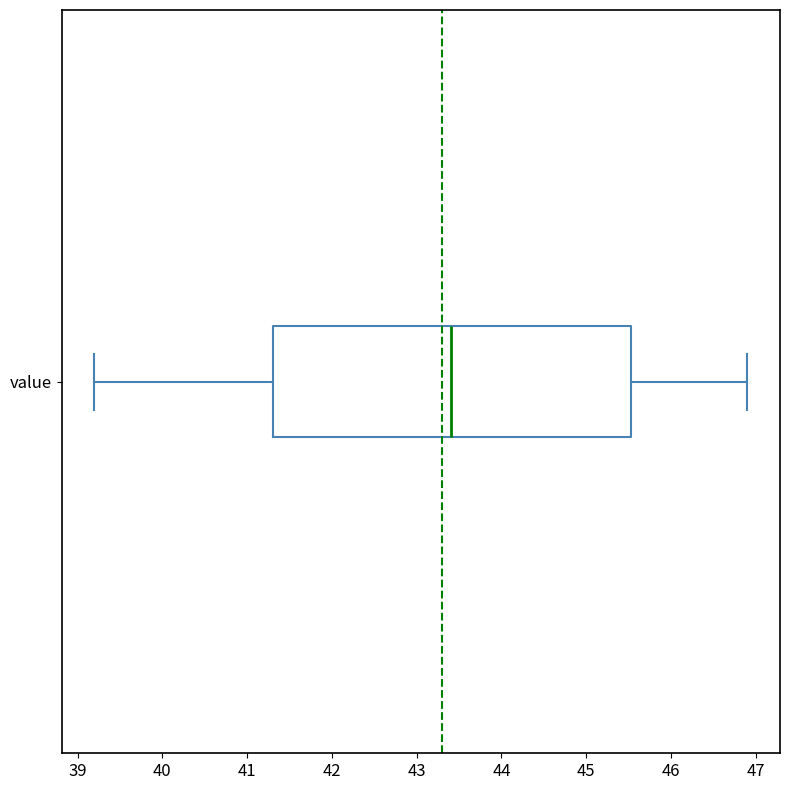

Where is the left edge of the box for value on the x-axis? The values are not printed on the chart, so give them approximately, as read against the axis.

41.3